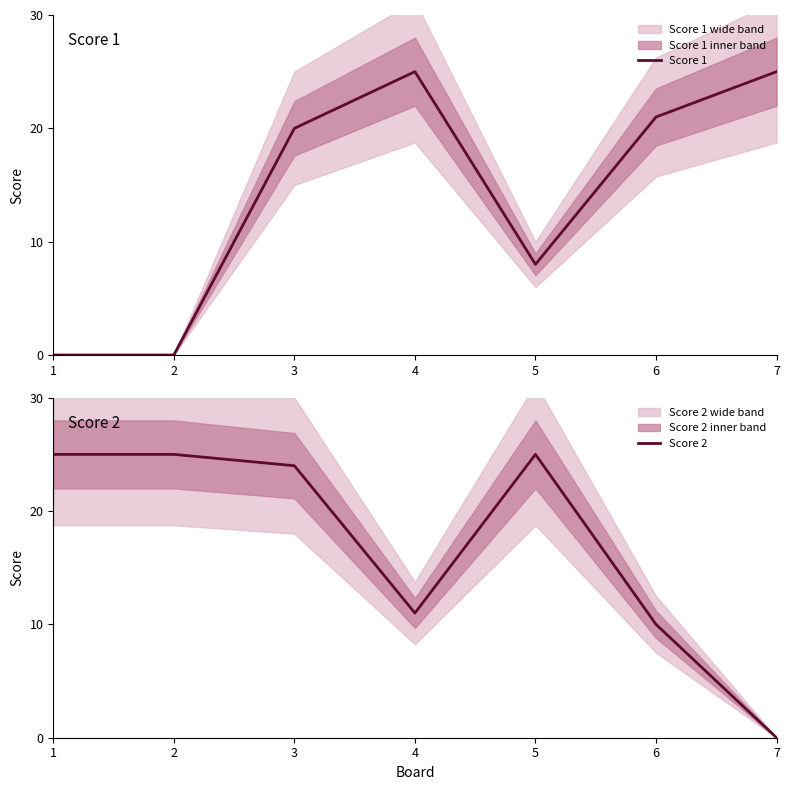

How many intersections are there between Score 1 and Score 2?

3